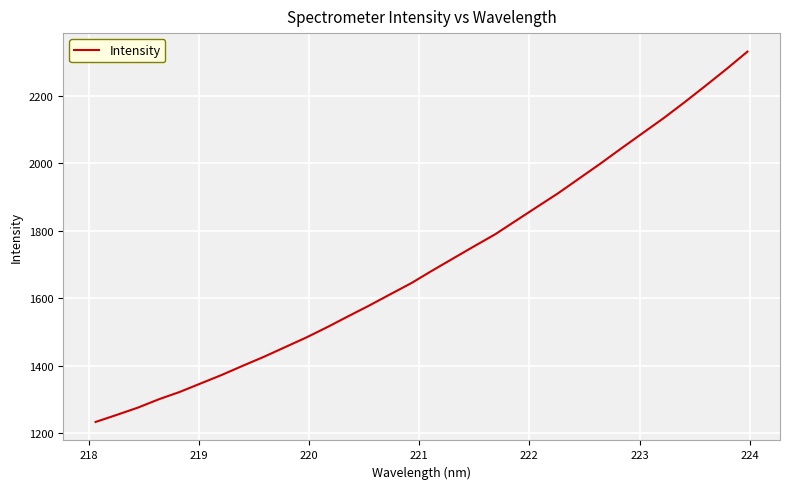

What is the sum of all values?

54567.5